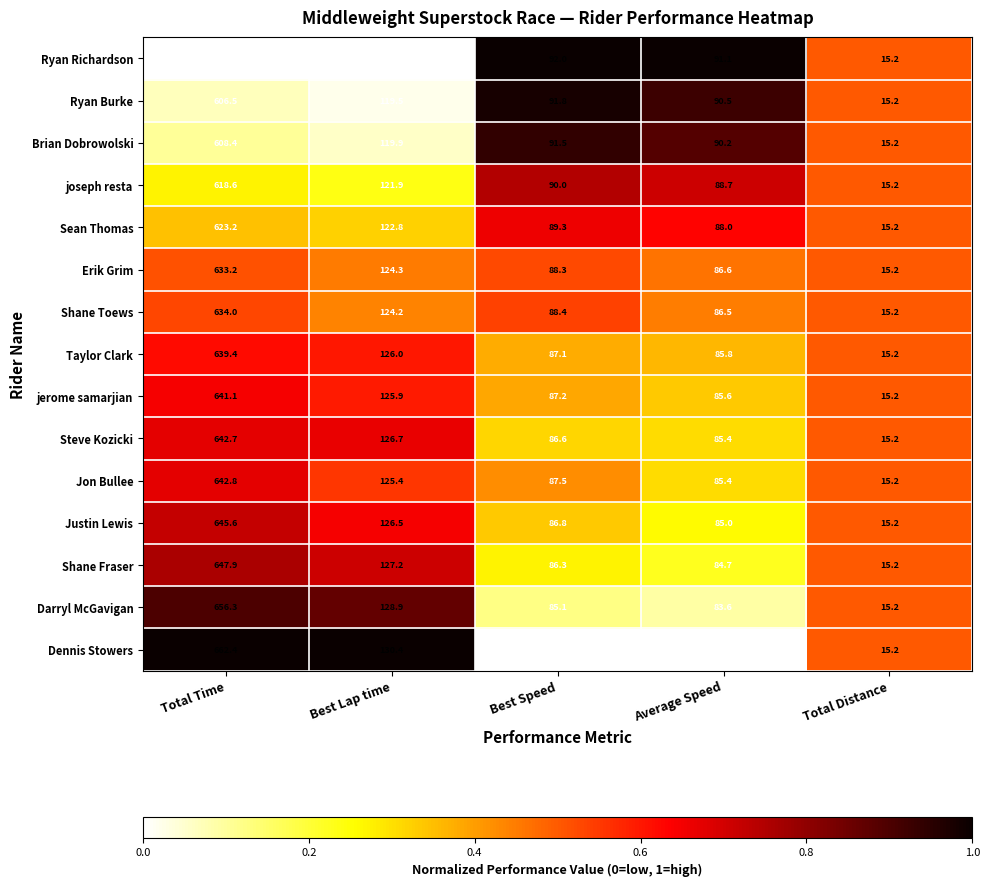

At which category is the sum across all series the highest?

Total Time